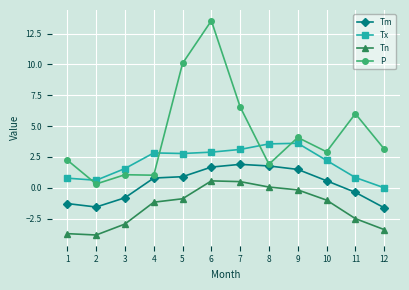

Does the chart display data point markers on the line(s)?

Yes